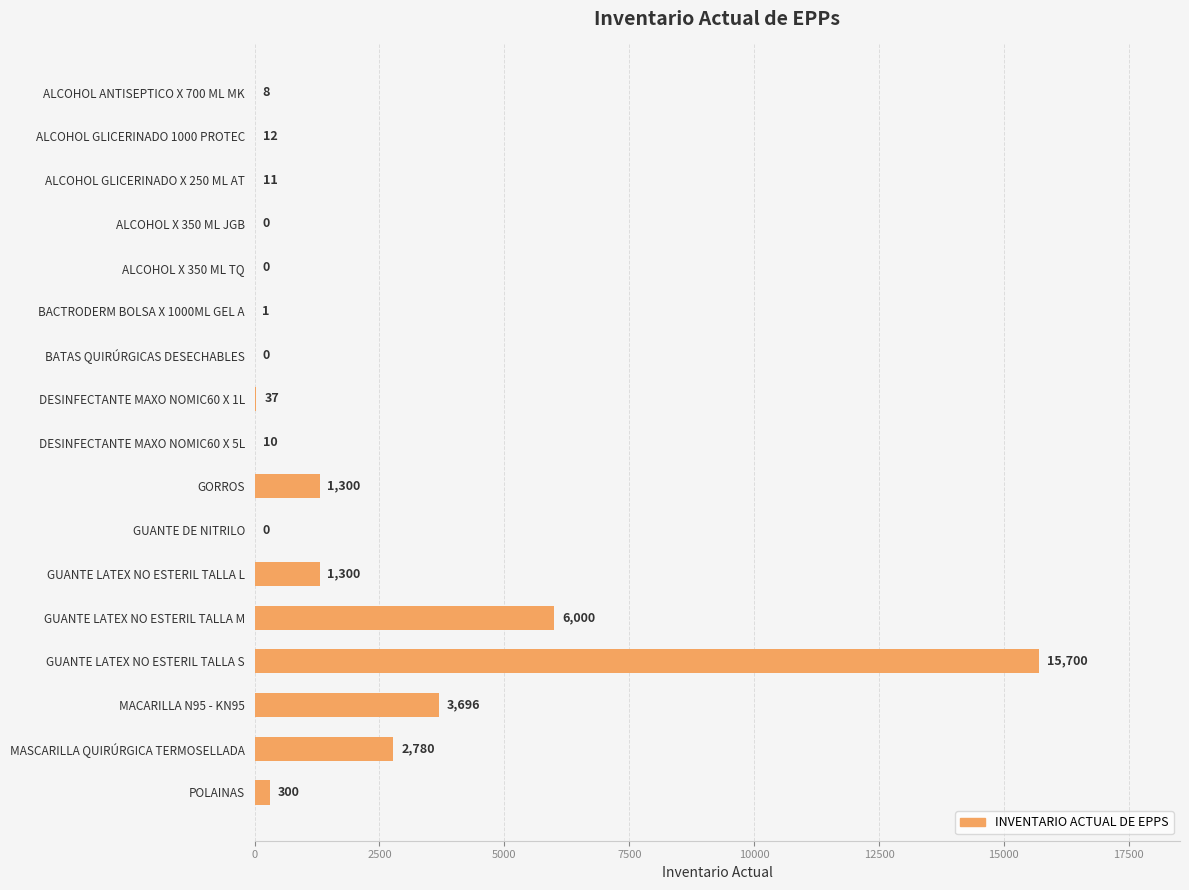

Is it true that the value at GUANTE DE NITRILO is 0?

True